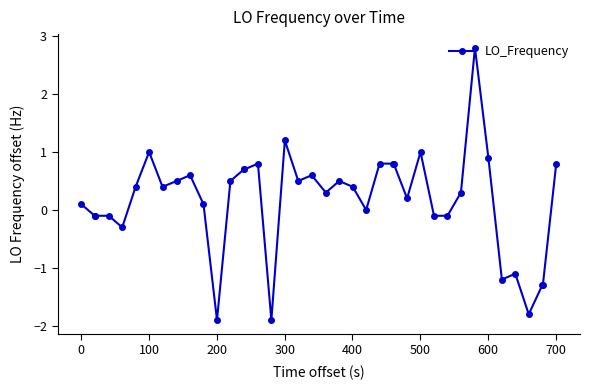

How many series are shown in this chart?

1